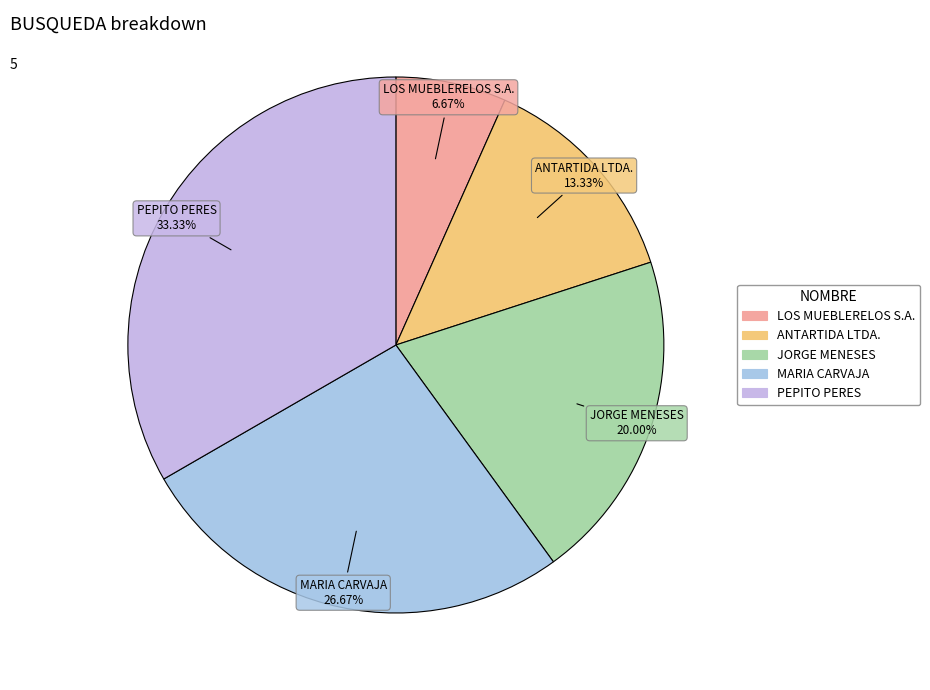

Is there a majority slice in this chart?

No